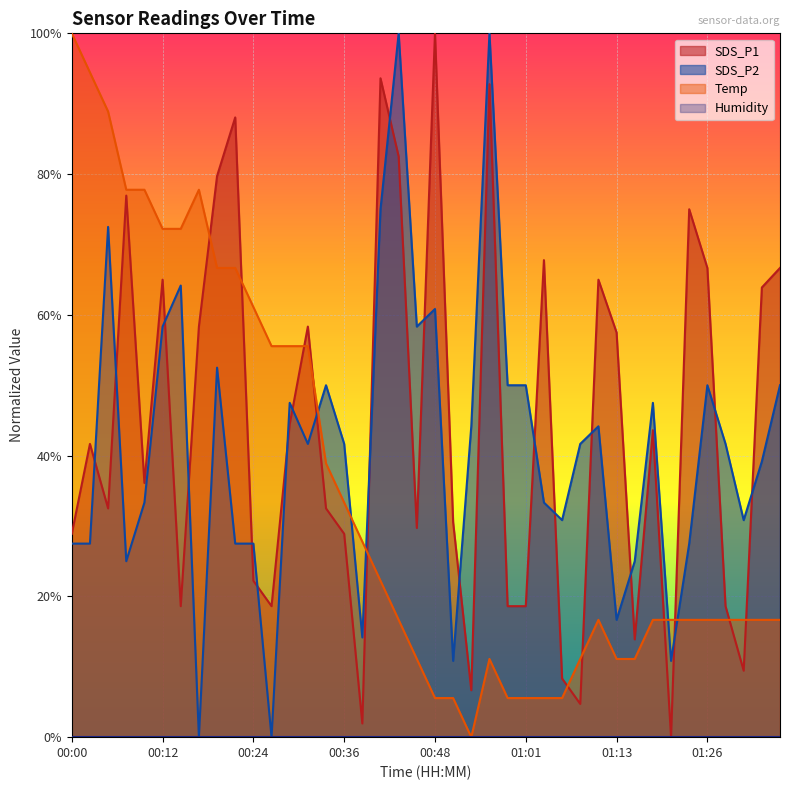

What position from the right is 00:44?

22